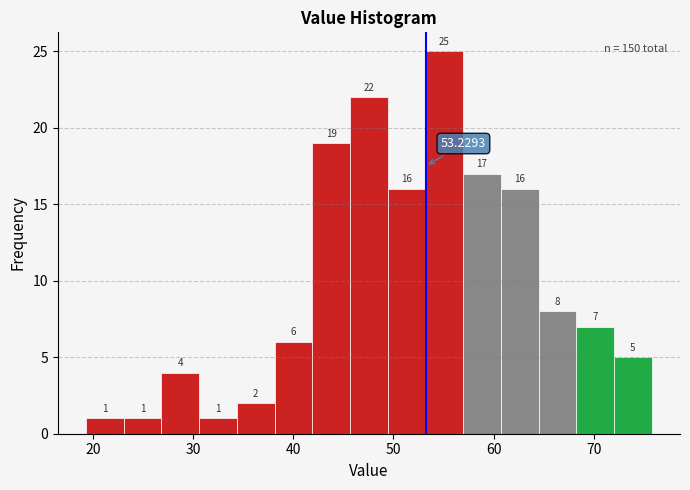

Read against the x-axis, roughly where is the centre of the tallest bar?

55